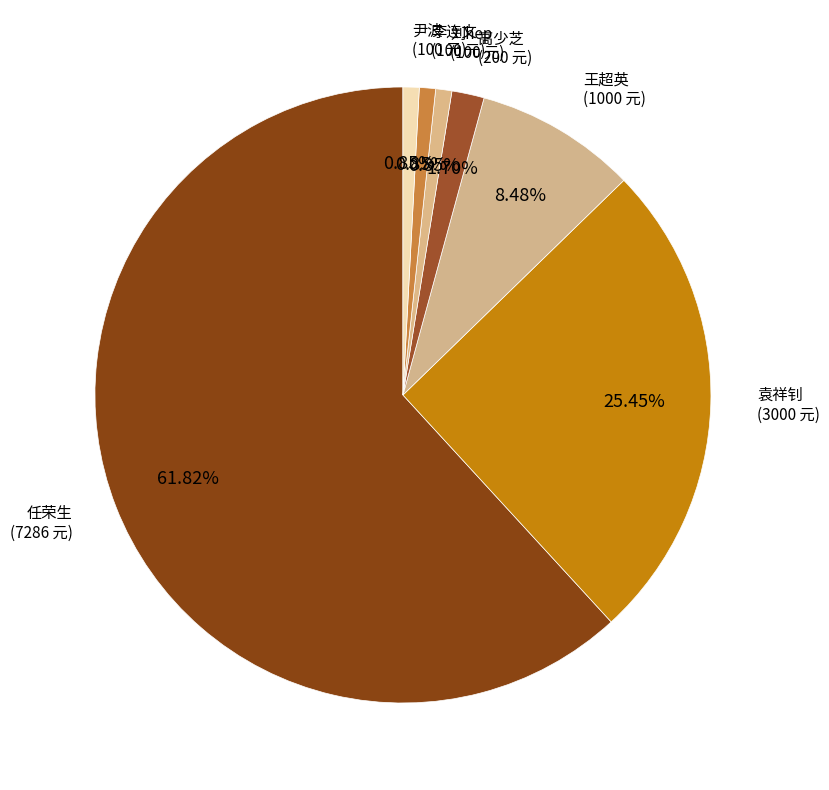

Is it true that 尹波 is 9% of the pie?

False